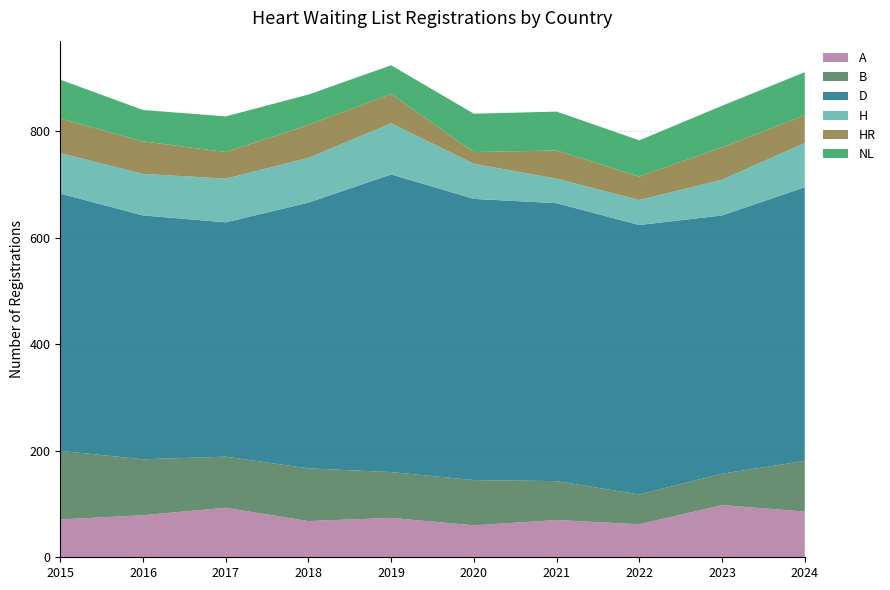

Reading left to right, transcribe all the data shown in this chart.

A: 71	79	93	68	74	60	70	62	98	86
B: 129	105	96	99	86	85	73	56	59	95
D: 483	458	440	499	559	528	522	506	485	514
H: 76	78	82	84	96	66	46	47	67	83
HR: 65	61	50	62	55	22	53	44	61	52
NL: 73	59	67	57	54	72	73	68	78	81